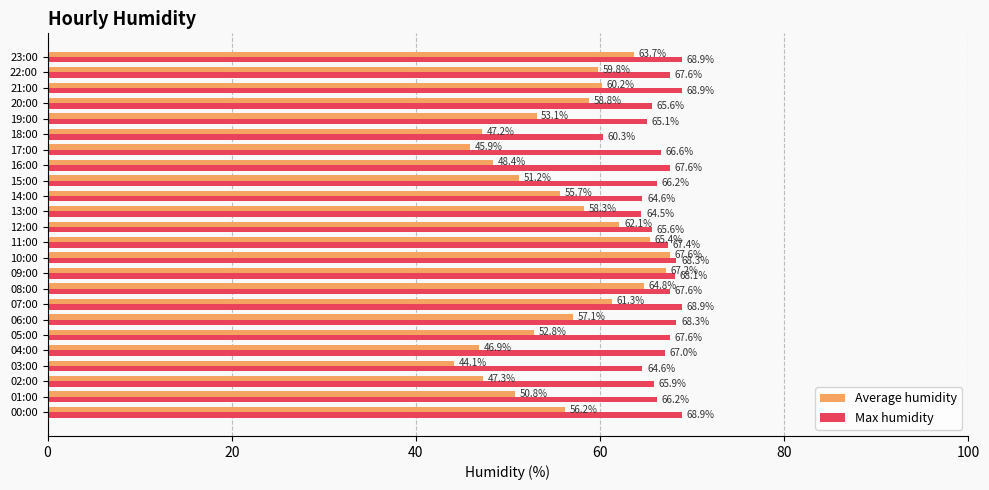

How many data points in Max humidity are less than 67?

11